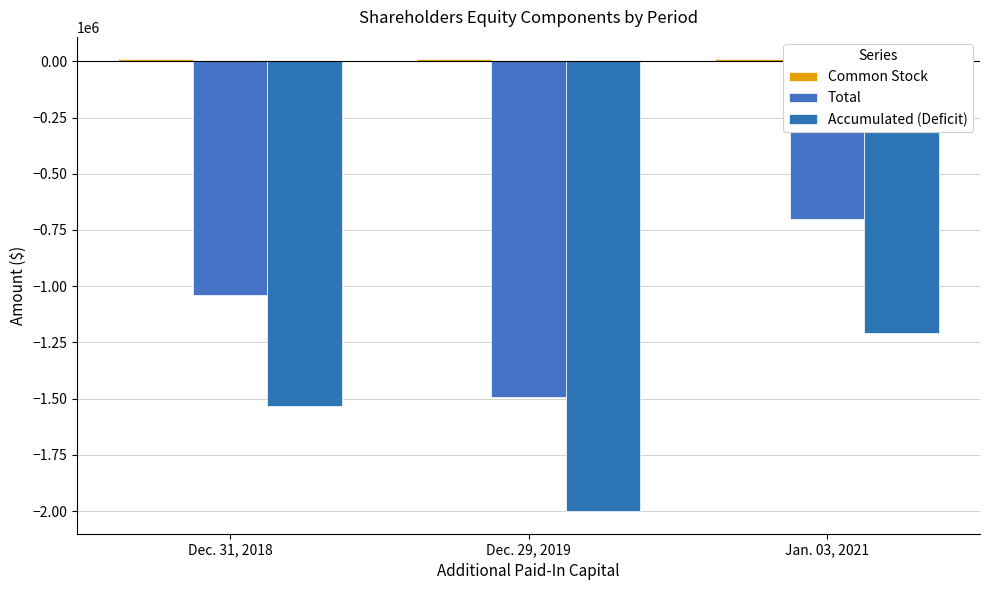

Read the Total value at Dec. 31, 2018.

-1041238